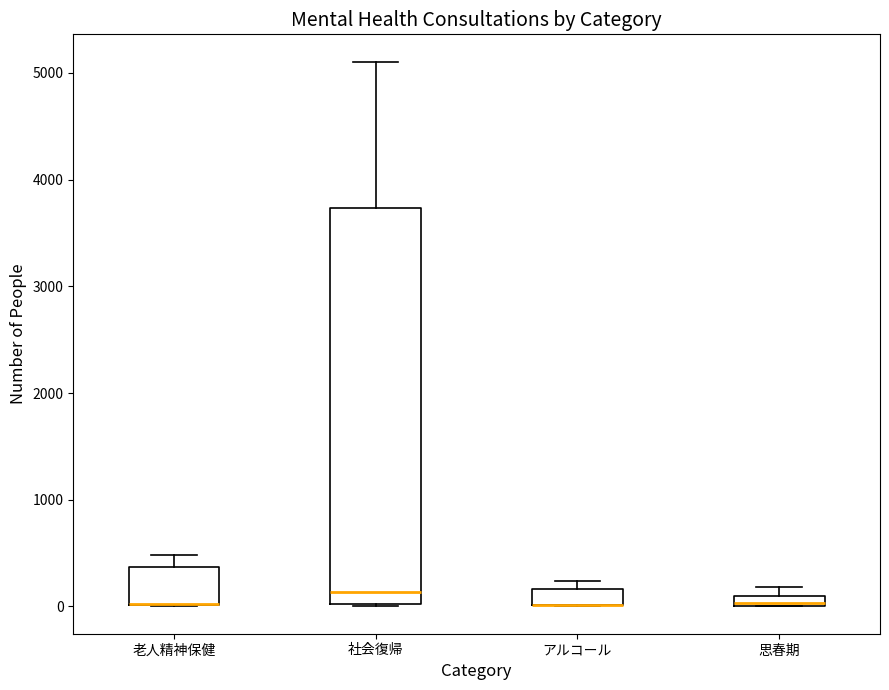

Comparing the boxes themselves (not the whiskers), which one is the tallest?

社会復帰